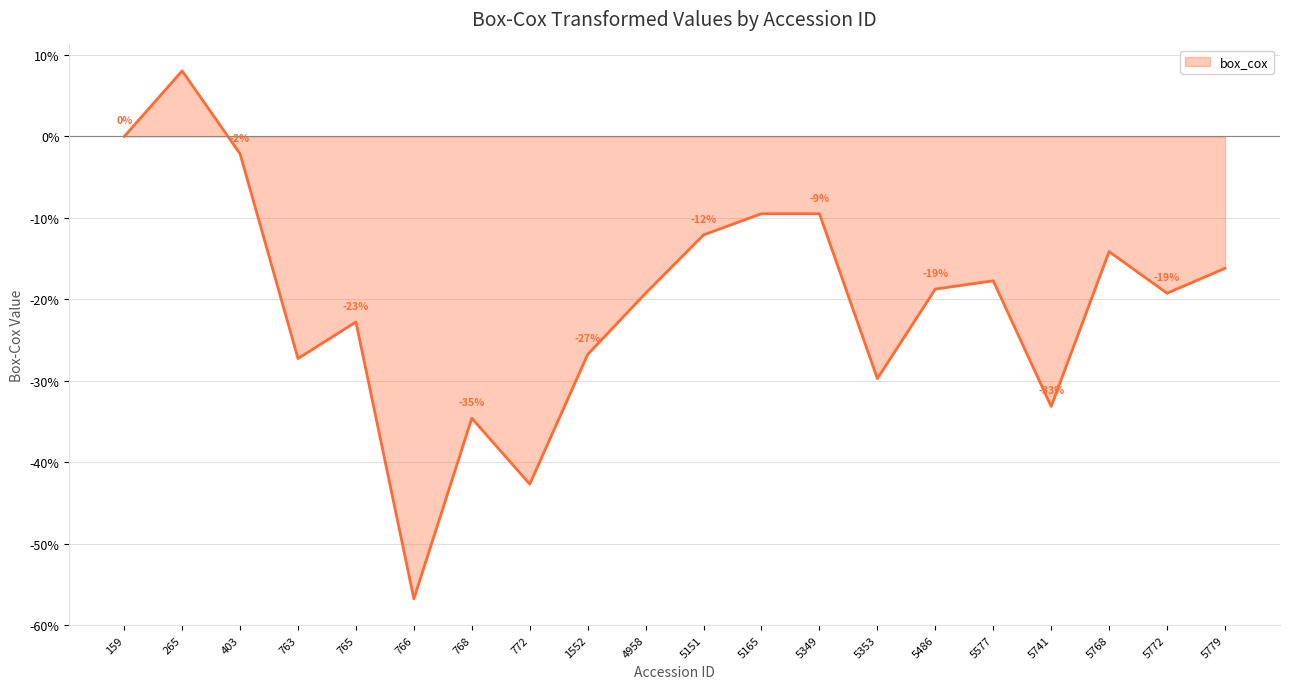

What is the smallest value displayed?

-56.8